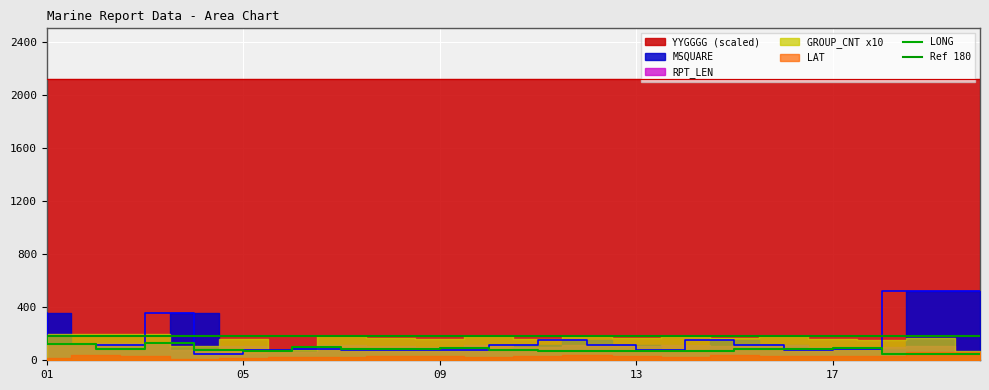

Which label corresponds to the largest value in the chart?

01